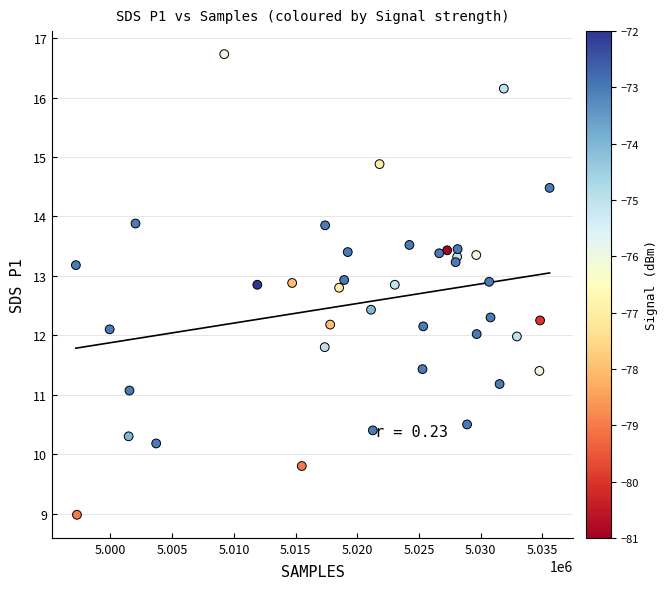

What is the range of X values (max minus min)?

38382.0